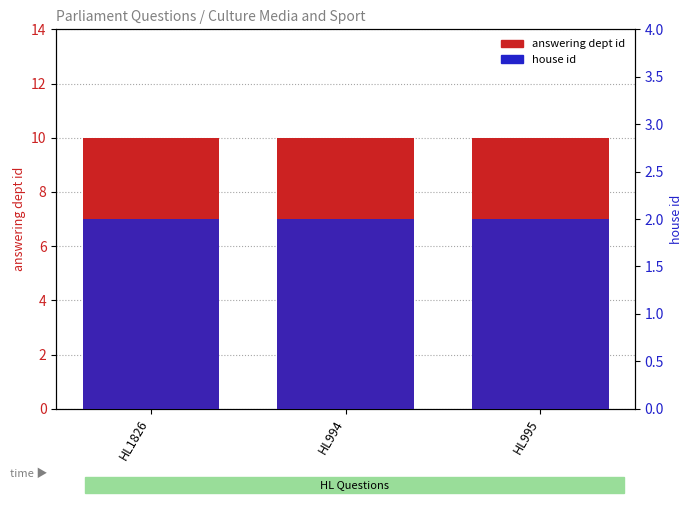

Read the house id value at HL995.

2